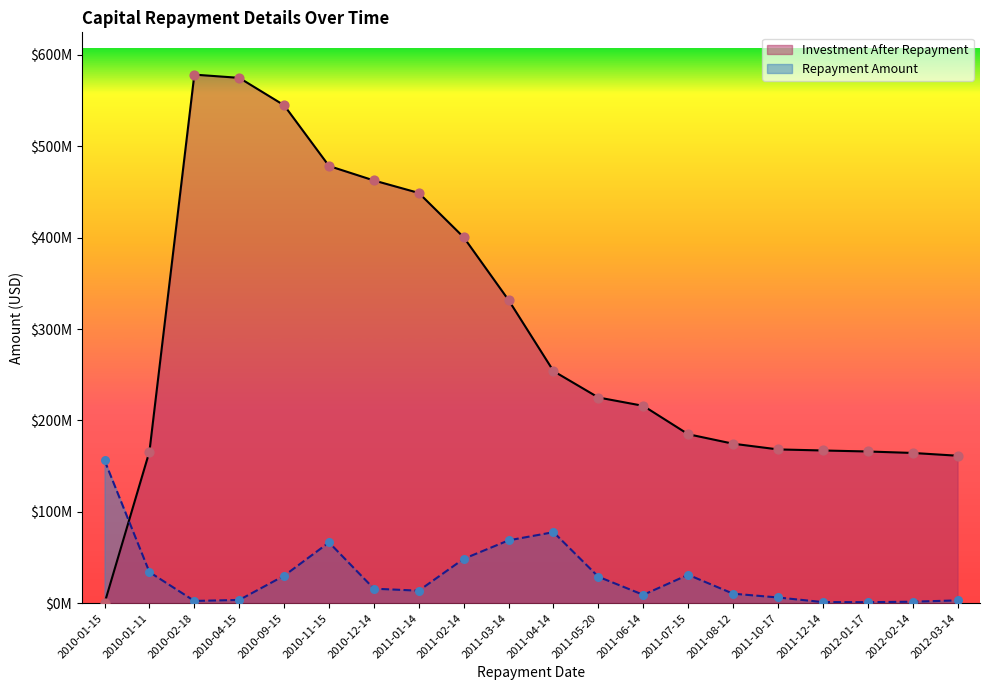

At how many categories does at least one series exceed 98241374?

20